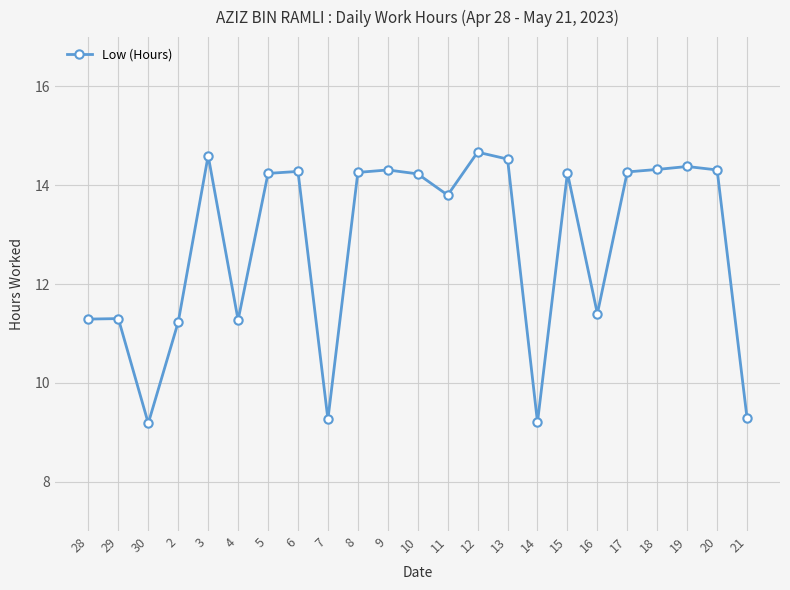

What is the sum of the values at 12 and 8?

28.9